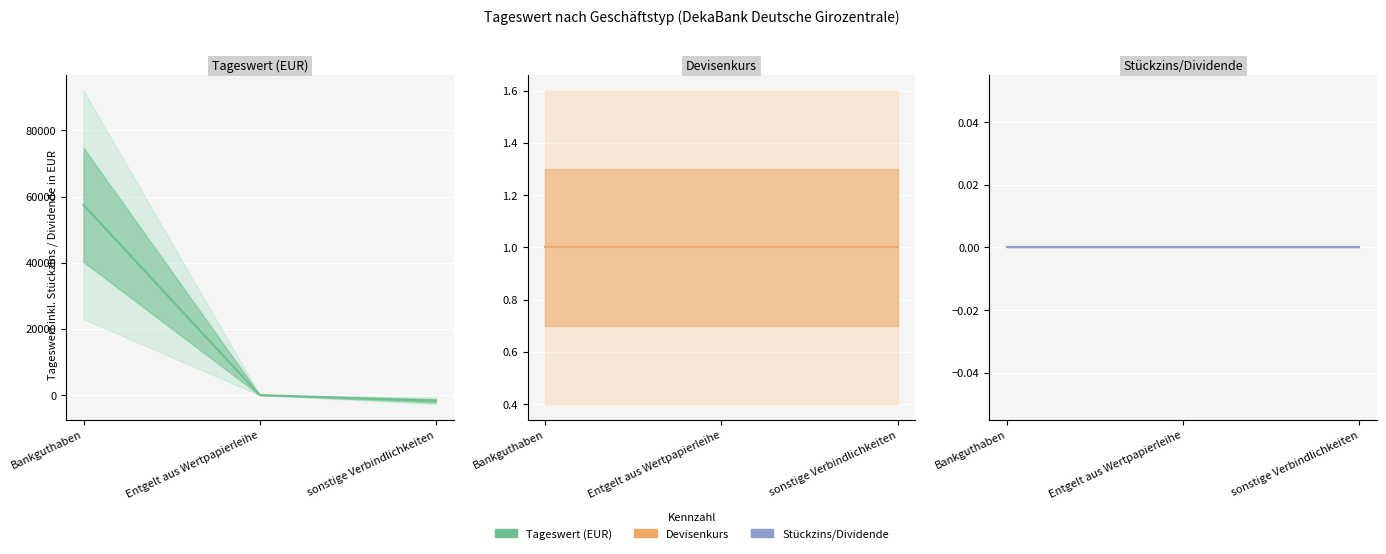

At Entgelt aus Wertpapierleihe, list the series in order from largest to smallest.

Tageswert (EUR), Devisenkurs, Stückzins/Dividende